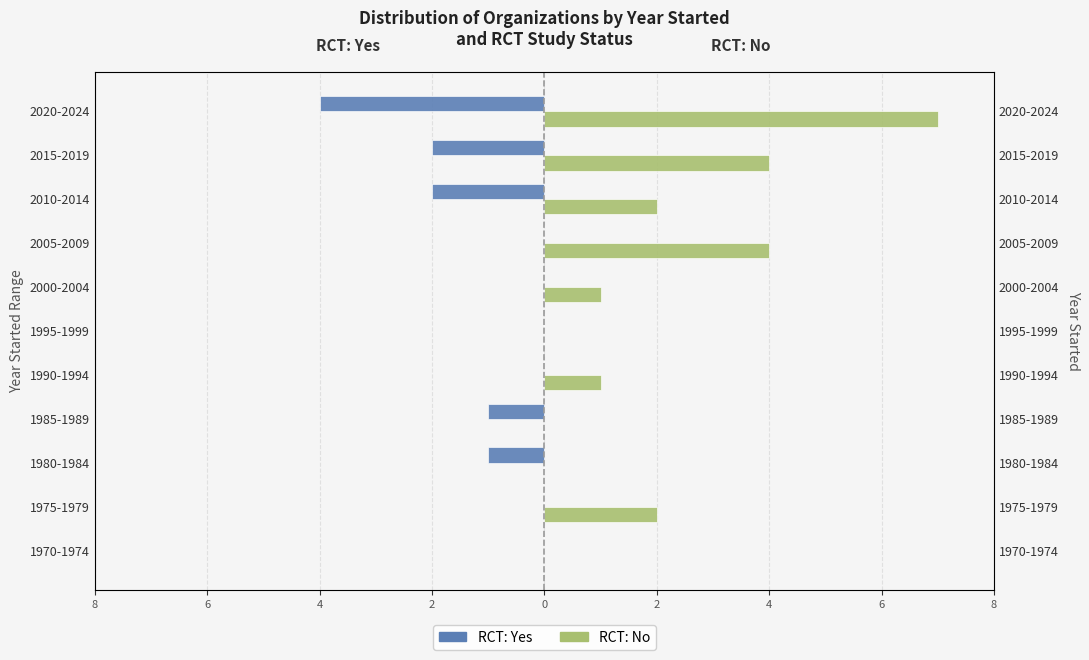

How many groups of bars are there?

11